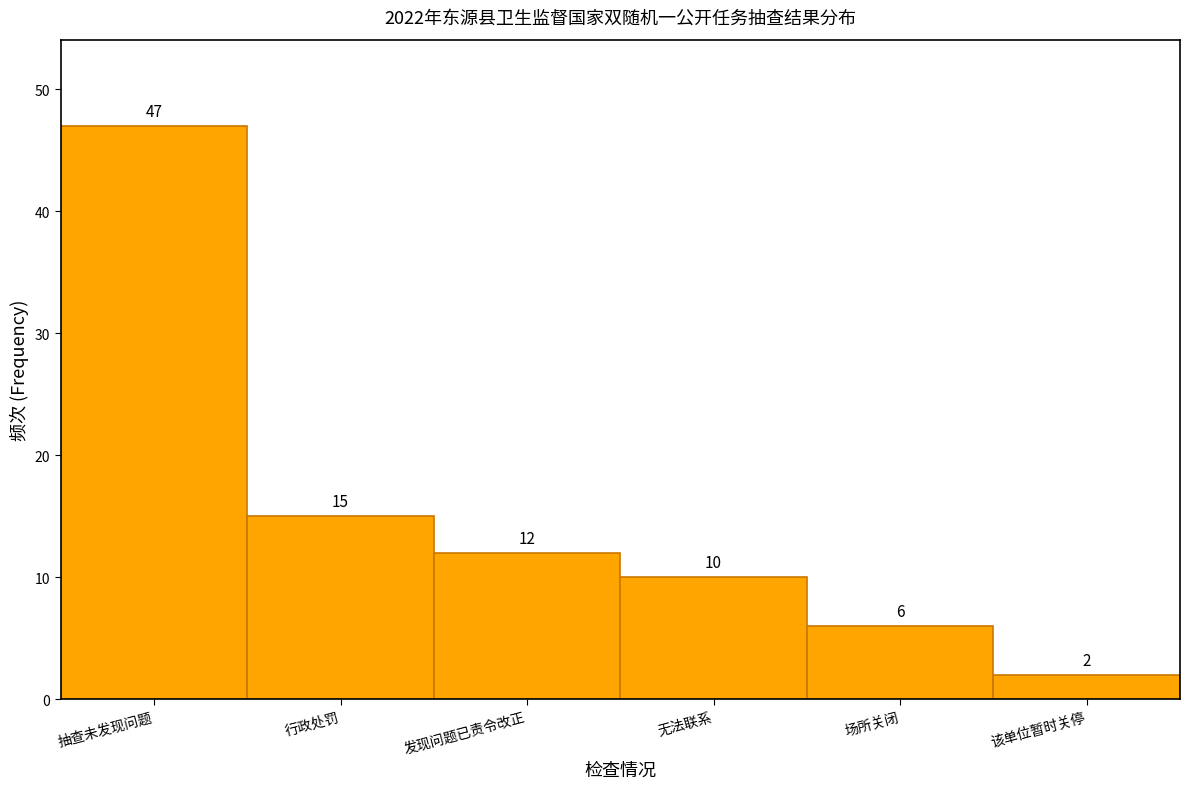

Reading left to right, extract all data points from this chart.

47	15	12	10	6	2